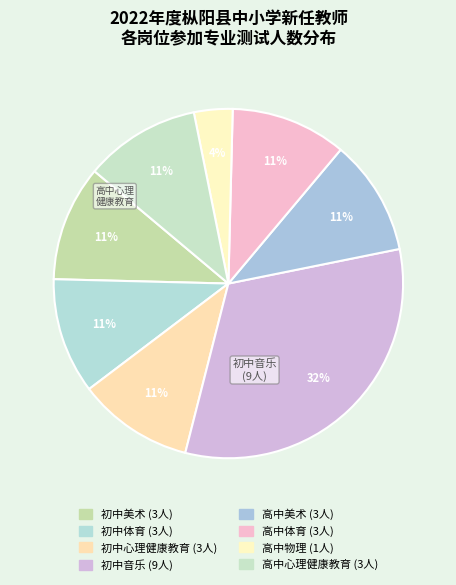

What is the smallest slice in the pie chart?

高中物理